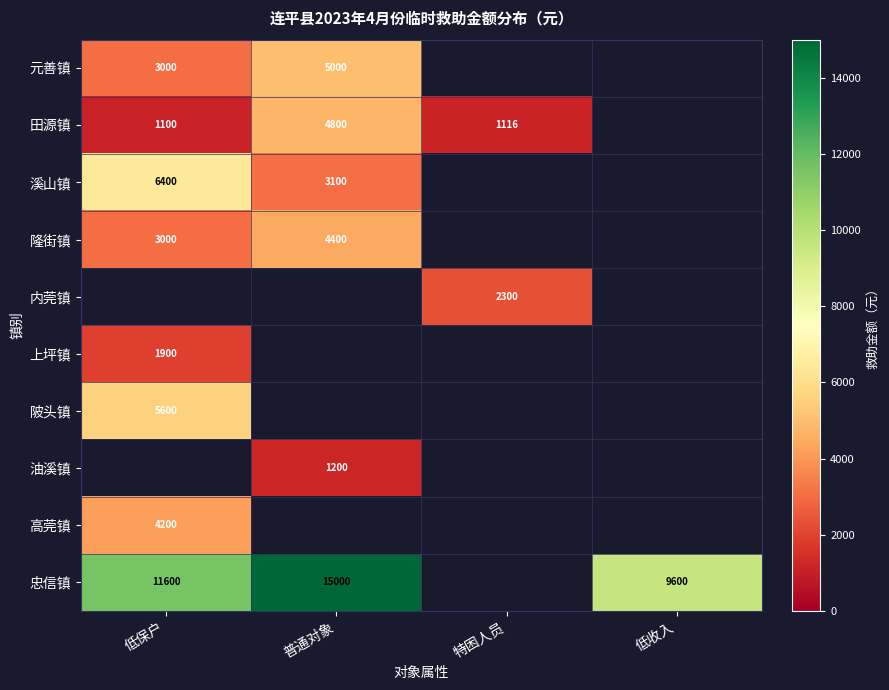

At which label does 陂头镇 reach its peak?

低保户